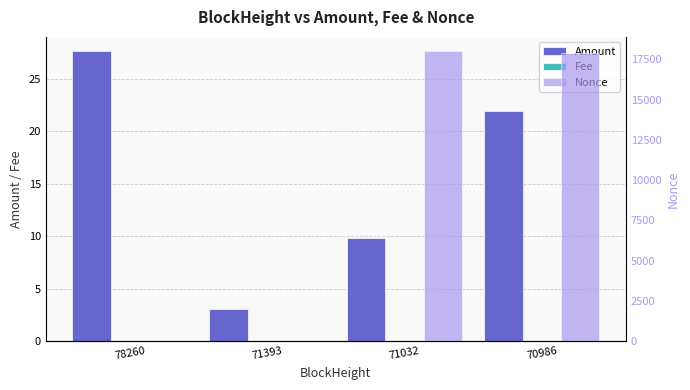

At which category does the chart reach its minimum across all series?

71393